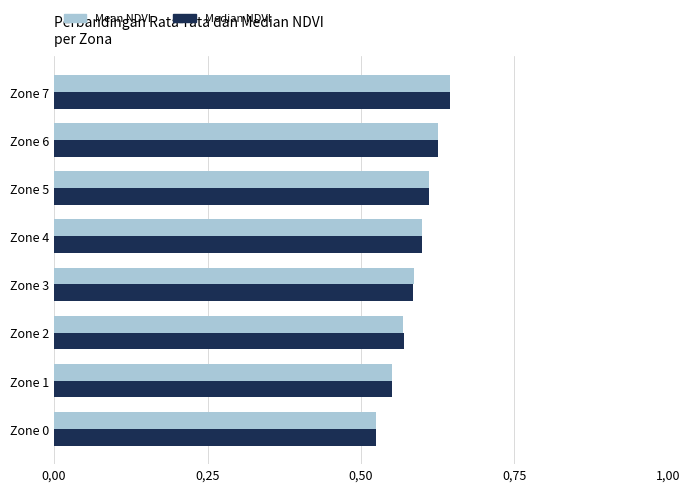

What are all the series names shown in the legend?

Mean NDVI, Median NDVI